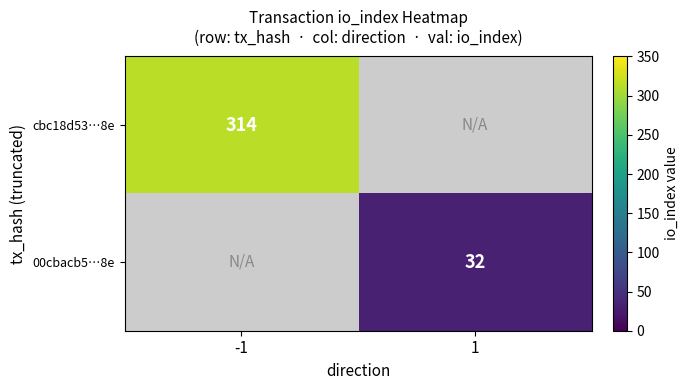

The 00cbacb5…8e series shows 12 at 1. True or false?

False